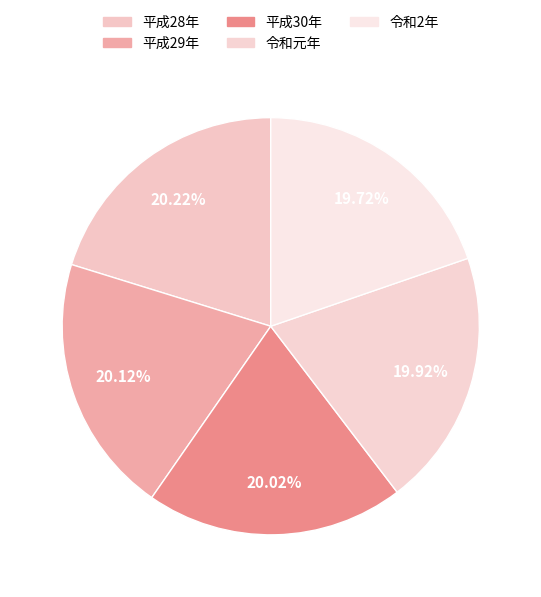

Does 平成28年 account for over 50% of the chart?

No